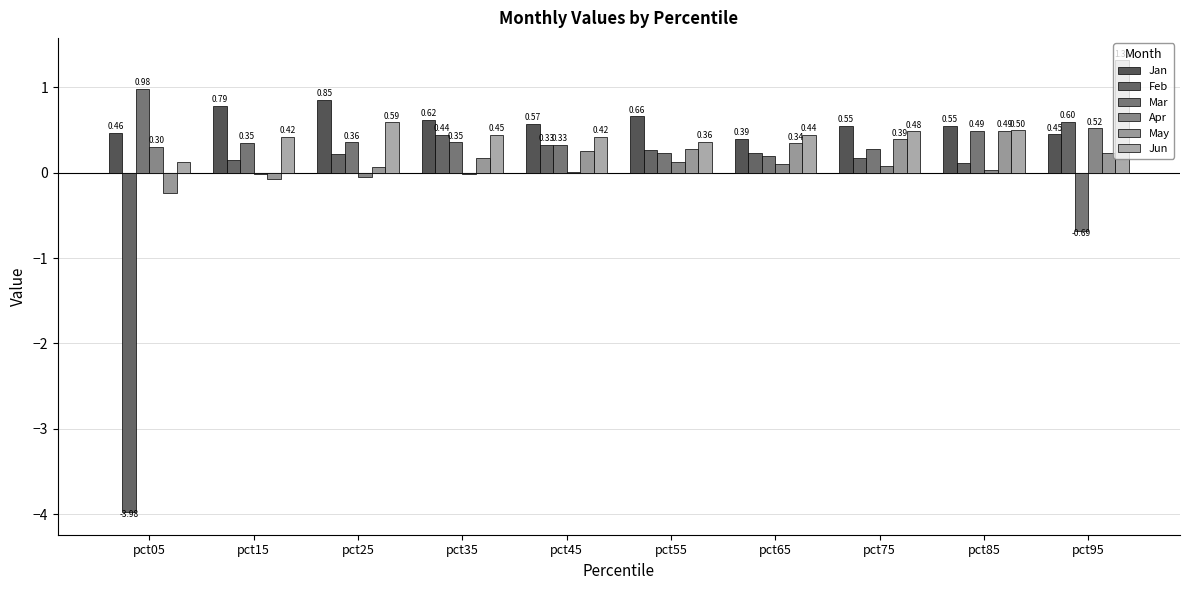

What is the value of the Feb bar at the 2nd from the left?

0.2